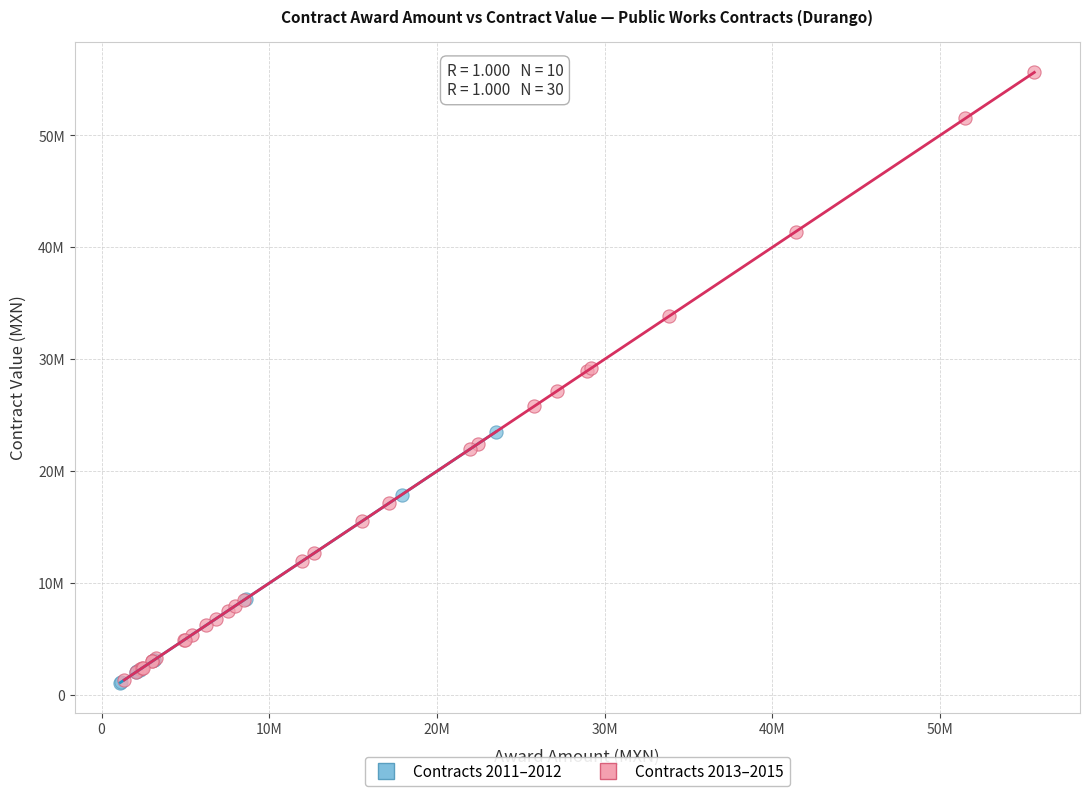

What are all the series names shown in the legend?

Contracts 2011–2012, Contracts 2013–2015